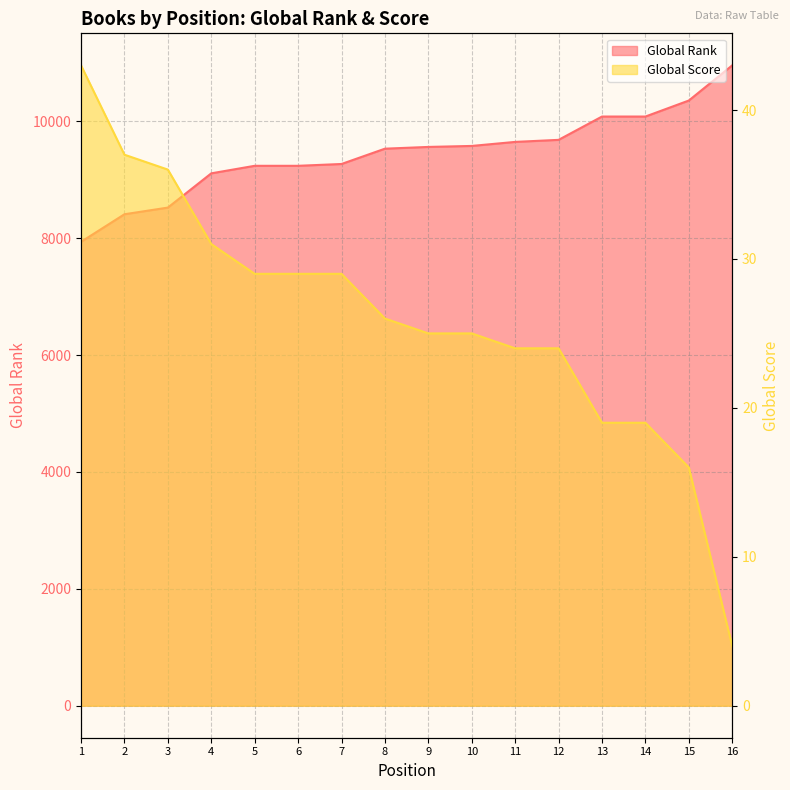

What is the average value of the Global Score series?

26